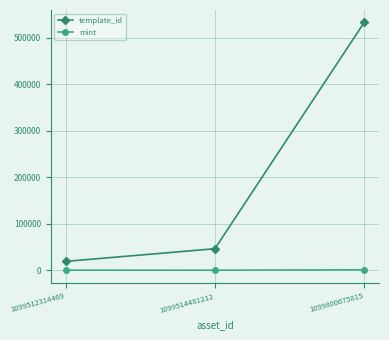

At which category is the sum across all series the highest?

1099800675815